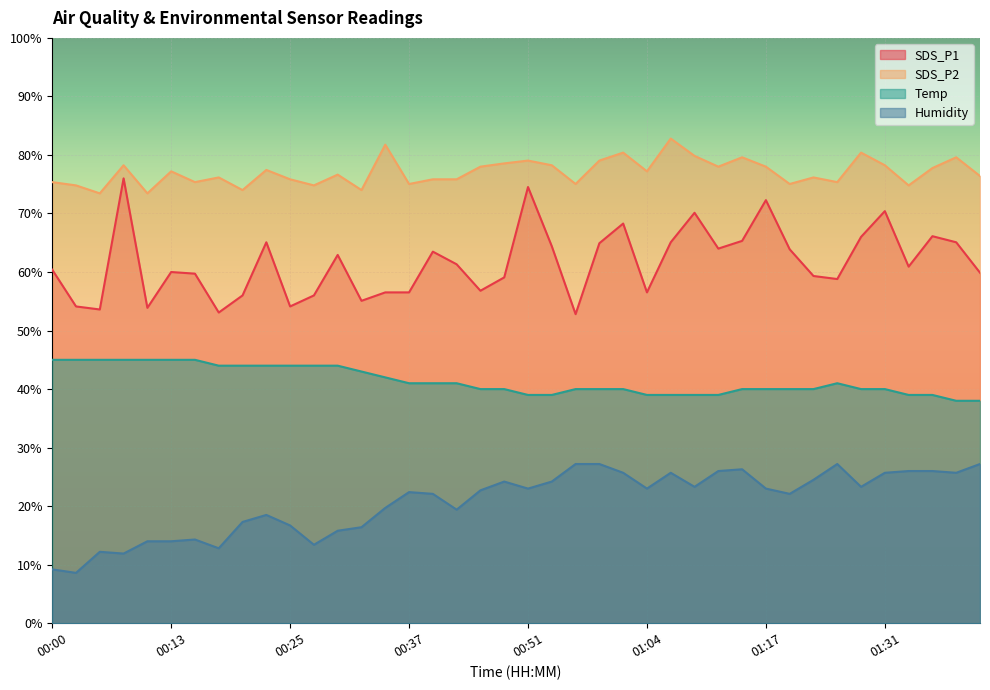

How many lines are shown in the chart?

4